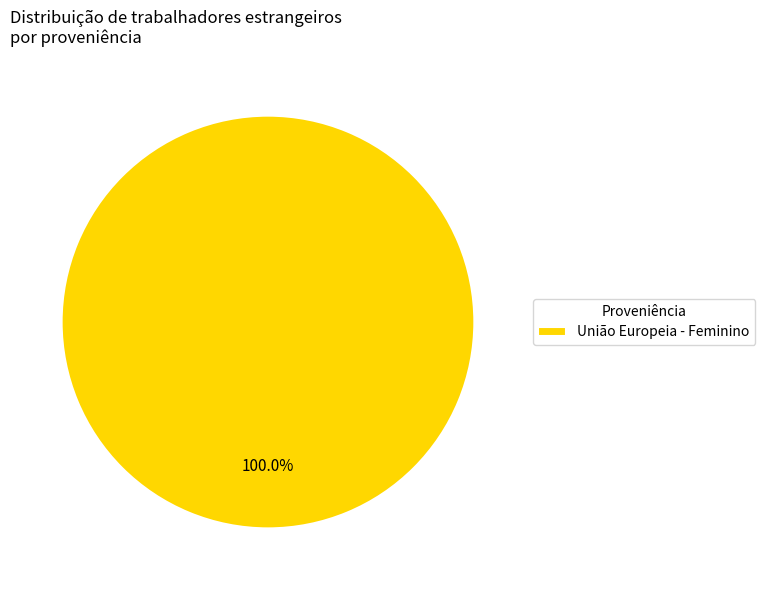

Is União Europeia - Feminino the majority of the pie?

Yes